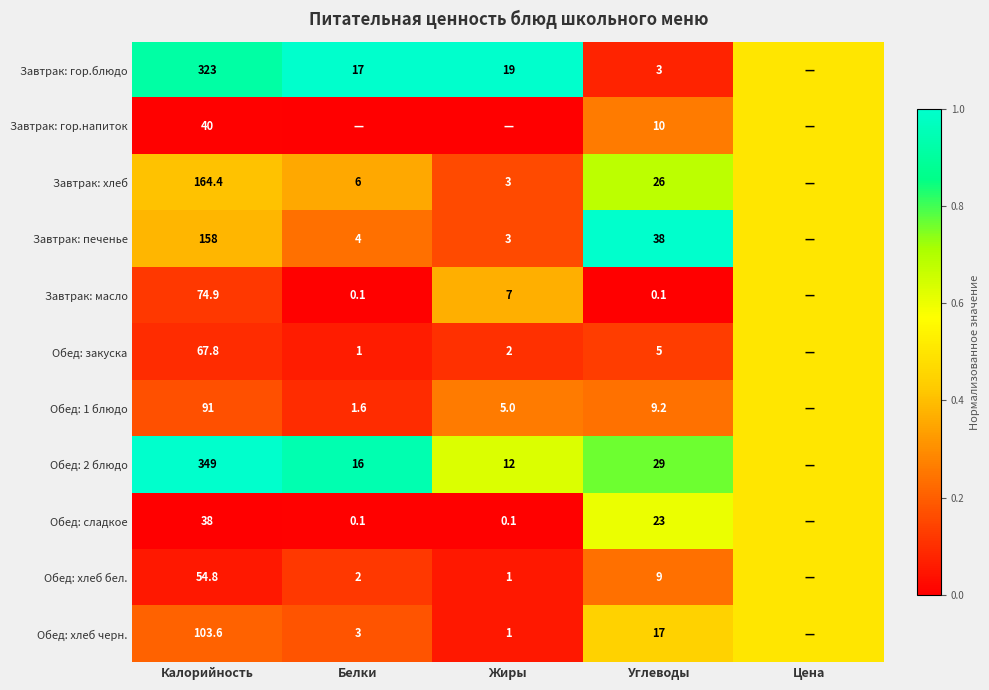

Is the value of Обед: сладкое at Жиры greater than the value of Обед: хлеб черн. at Калорийность?

No